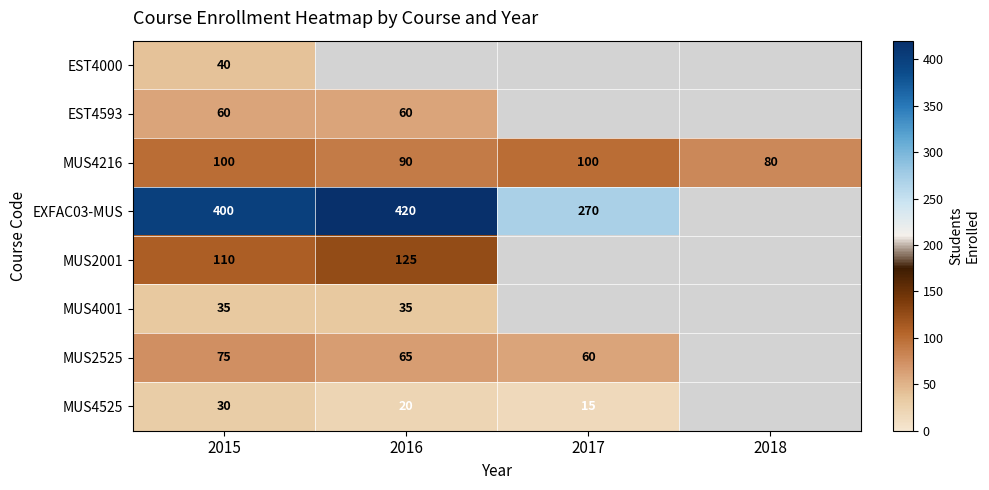

What is the difference between the EXFAC03-MUS values at 2016 and 2015?

20